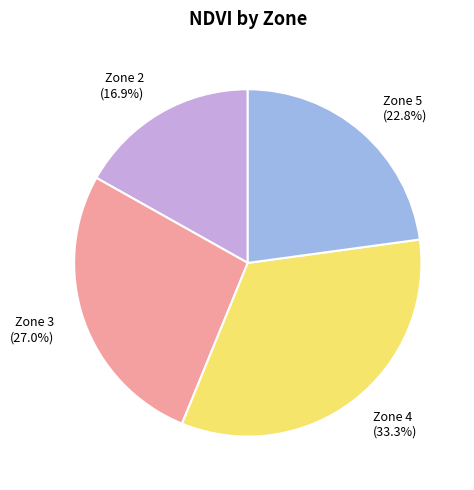

Which has a higher value, Zone 4 (33.3%) or Zone 3 (27.0%)?

Zone 4 (33.3%)